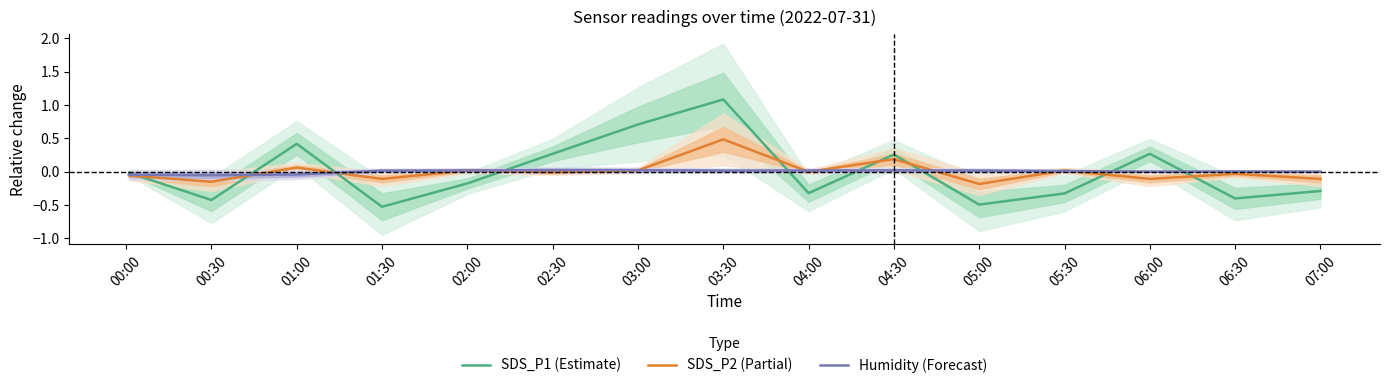

Where does the SDS_P1 (Estimate) series first go above 0?

01:00